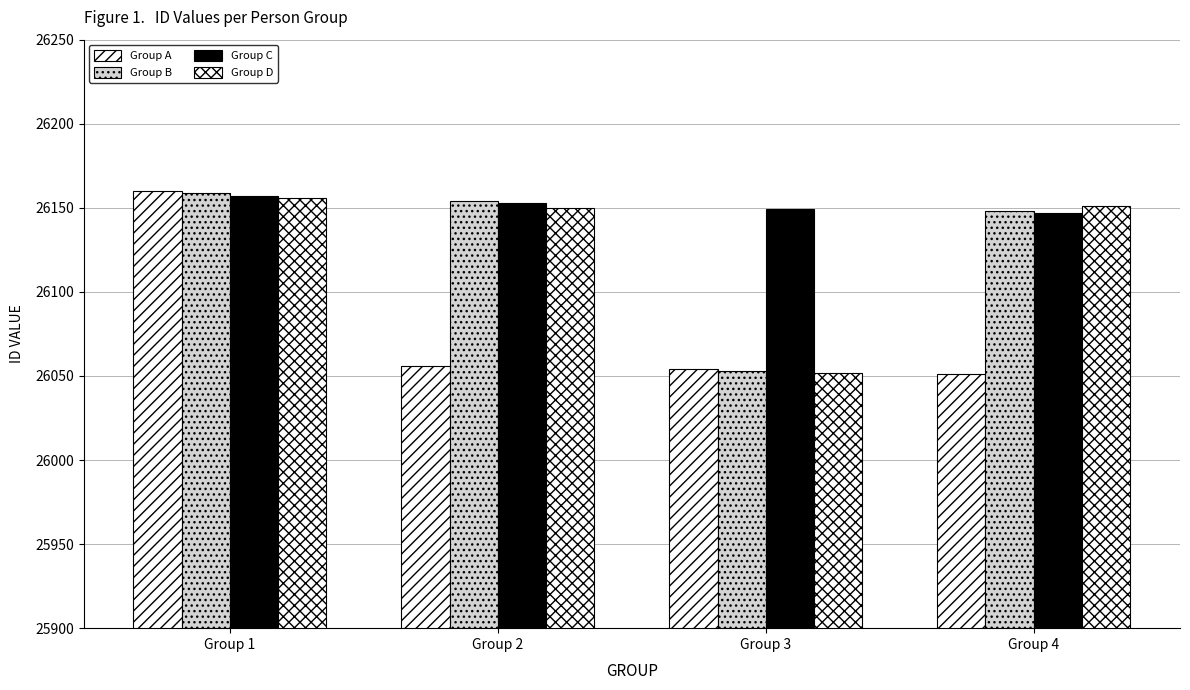

Between Group 1 and Group 3, which series saw the biggest shift?

Group A